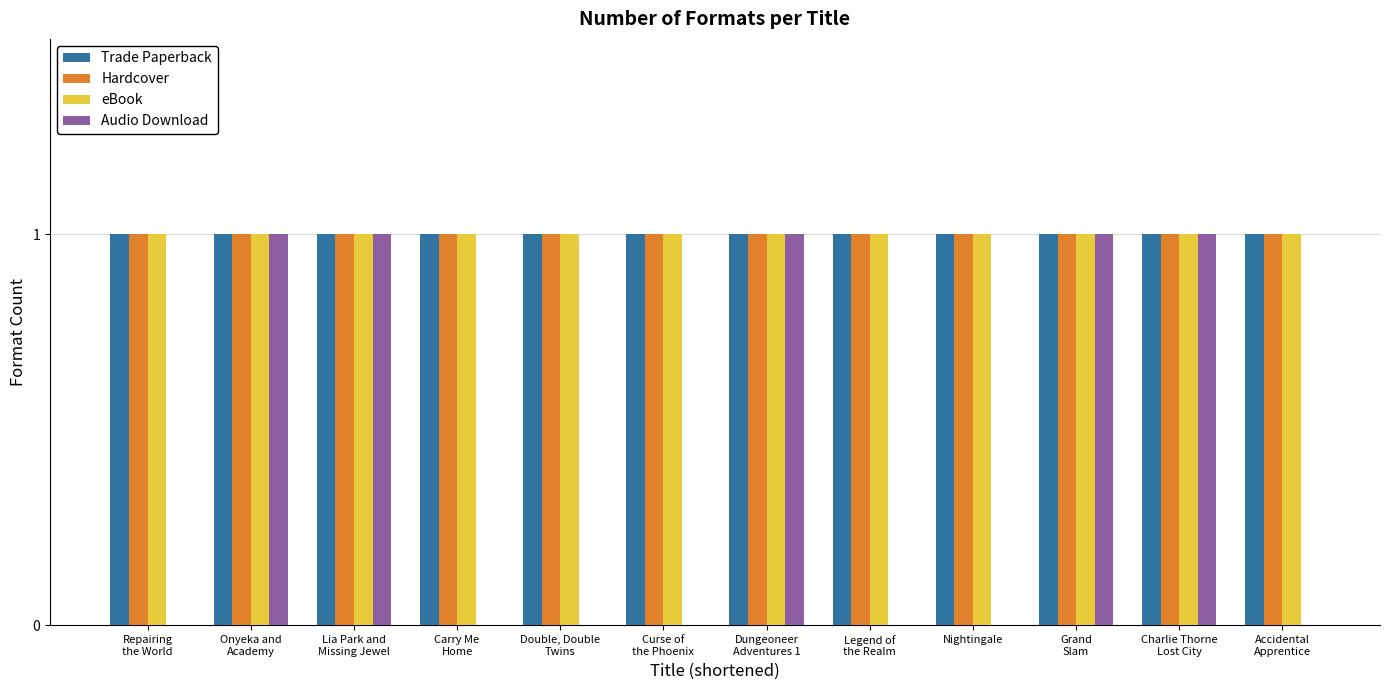

What is the sum of all Trade Paperback values?

12